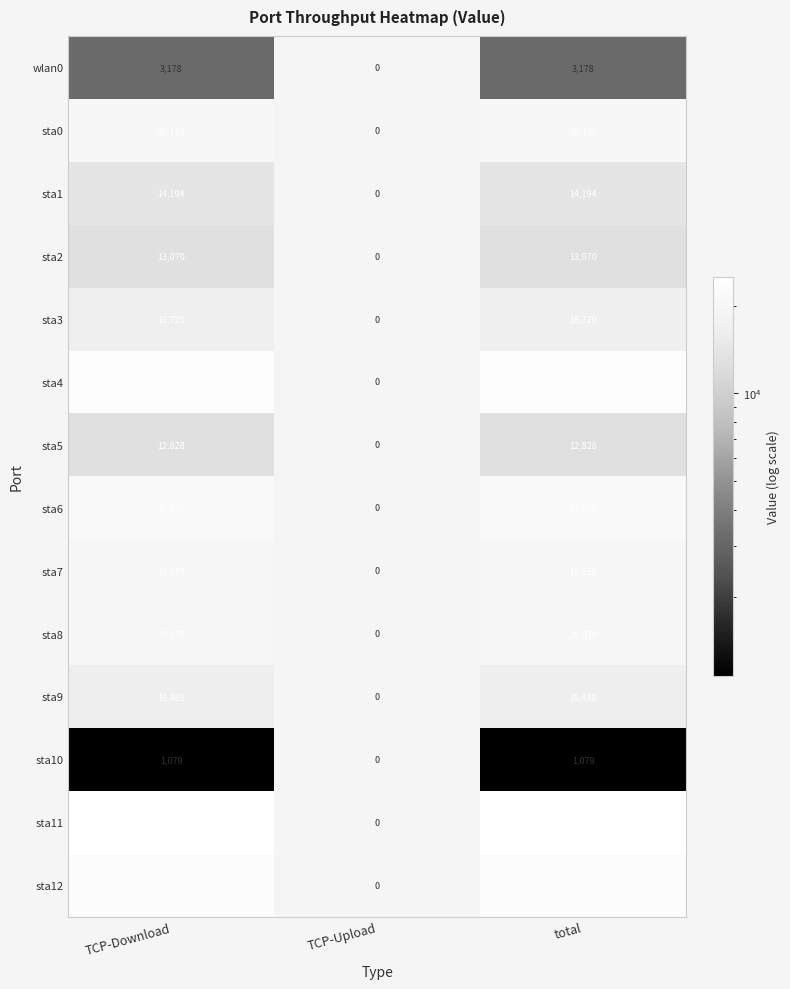

What is the difference between the highest and lowest values at TCP-Download?

23999